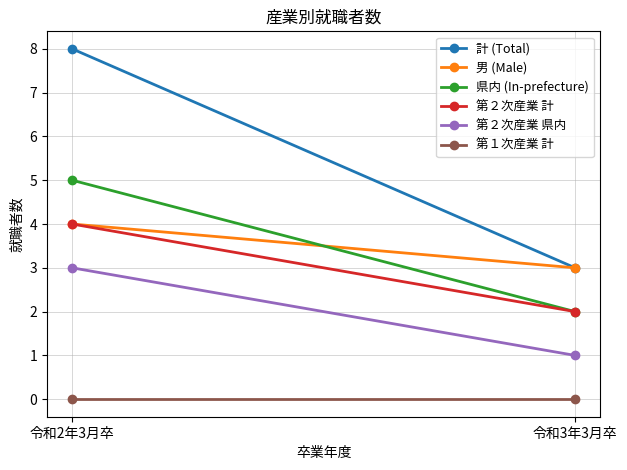

What is the sum of the 第２次産業 計 values at 令和2年3月卒 and 令和3年3月卒?

6